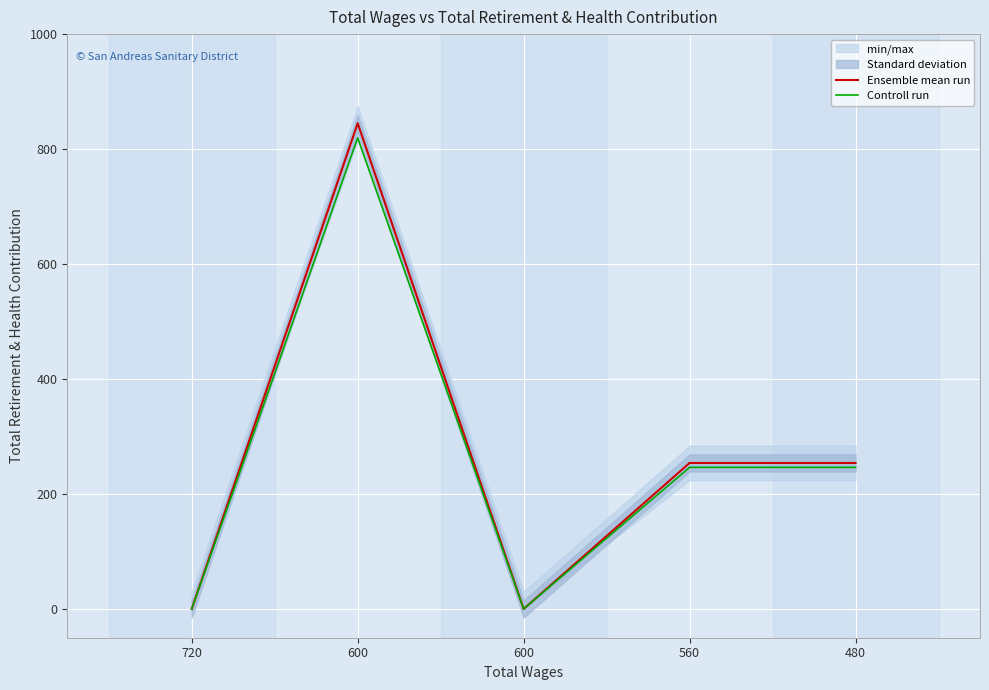

What are all the series names shown in the legend?

Ensemble mean run, Controll run